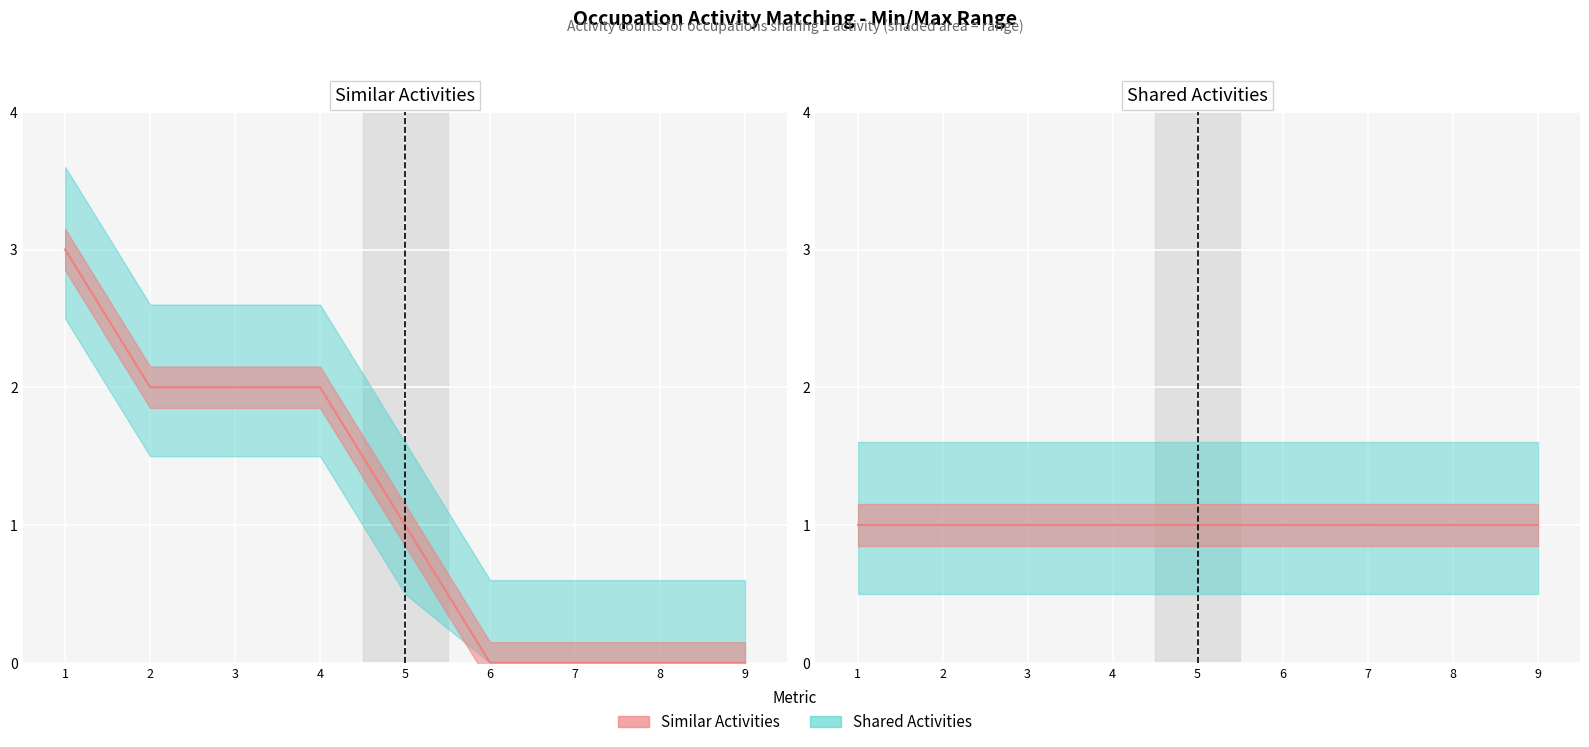

List the labels in order of Similar Activities value, largest first.

1, 2, 3, 4, 5, 6, 7, 8, 9